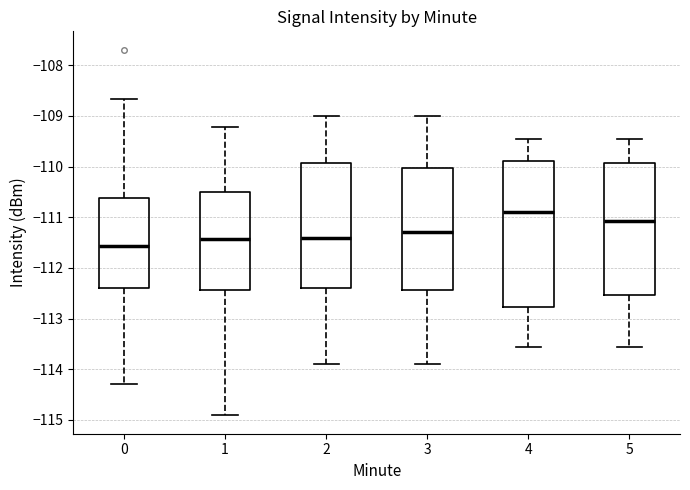

Where does the lower whisker of the box at x = 5 end on the y-axis? The values are not printed on the chart, so give them approximately, as read against the axis.

-113.6